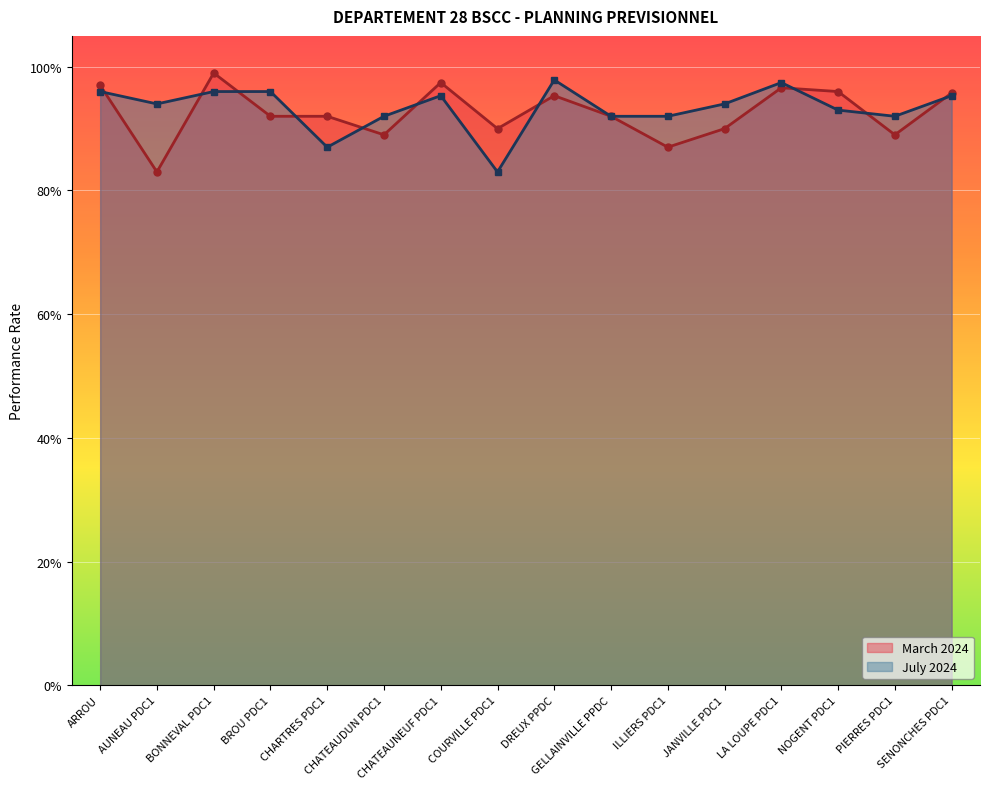

Reading left to right, list all the values displayed in this chart.

March 2024: 1.0	0.8	1.0	0.9	0.9	0.9	1.0	0.9	1.0	0.9	0.9	0.9	1.0	1.0	0.9	1.0
July 2024: 1.0	0.9	1.0	1.0	0.9	0.9	1.0	0.8	1.0	0.9	0.9	0.9	1.0	0.9	0.9	1.0